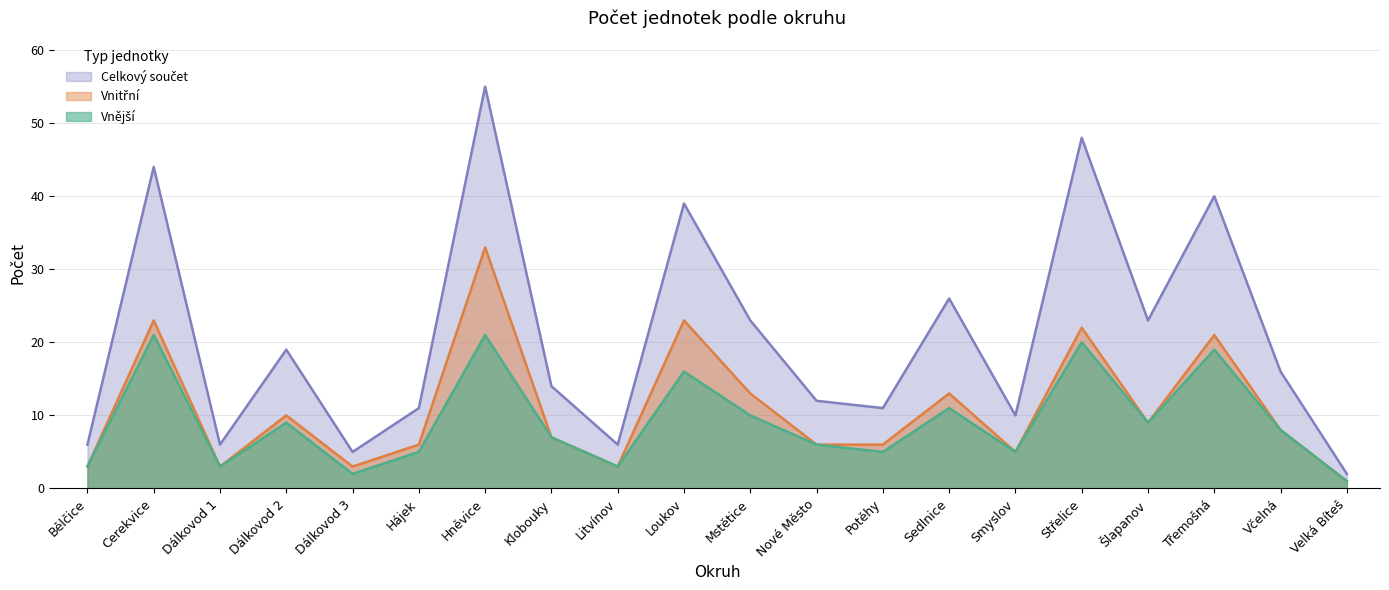

What is the difference between the maximum and second lowest values in the Vnější series?

19